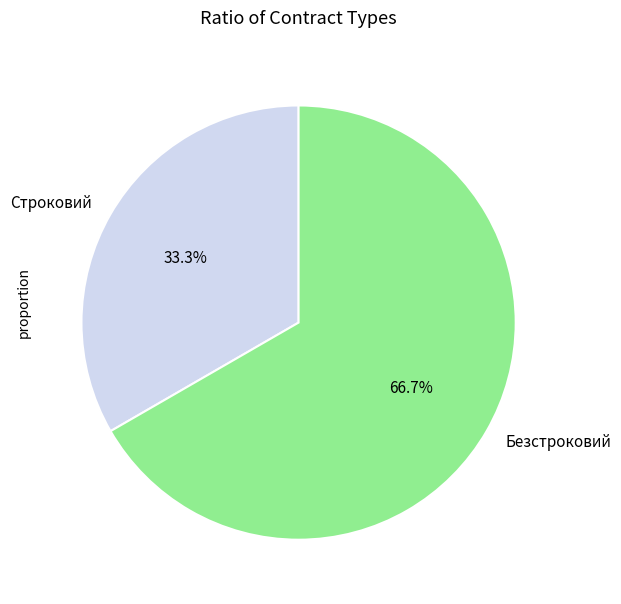

Approximately how many times larger is the value at Строковий compared to Безстроковий?

0.5